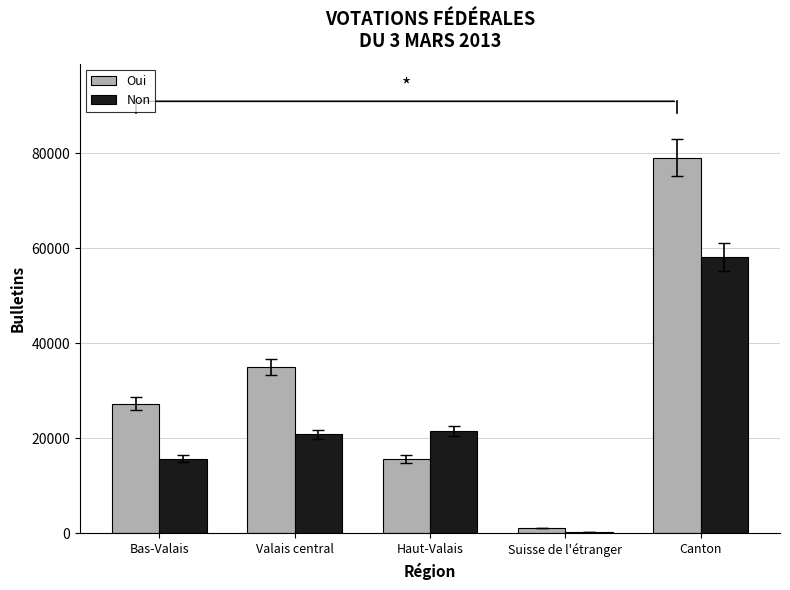

What is the sum of all Oui values?

158236